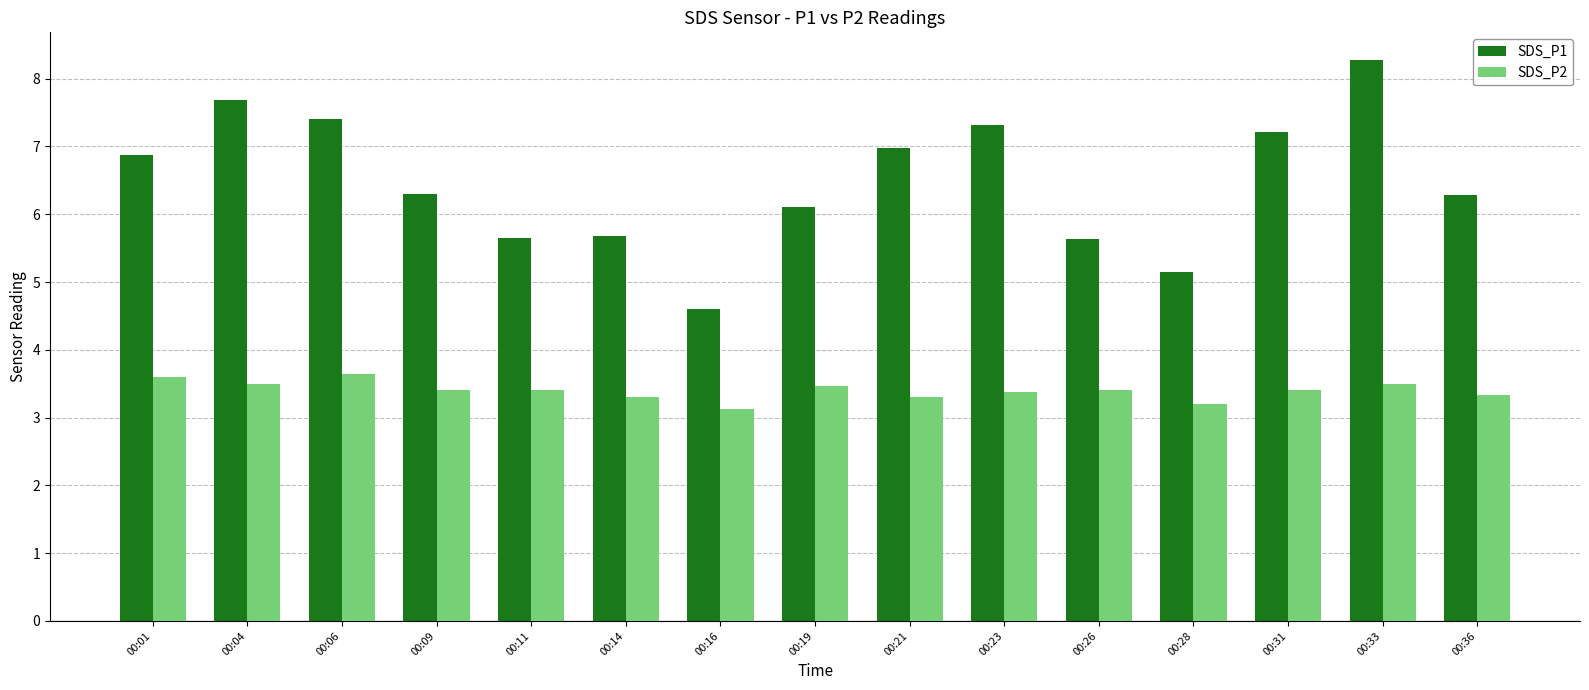

Which label corresponds to the largest value in the chart?

00:33